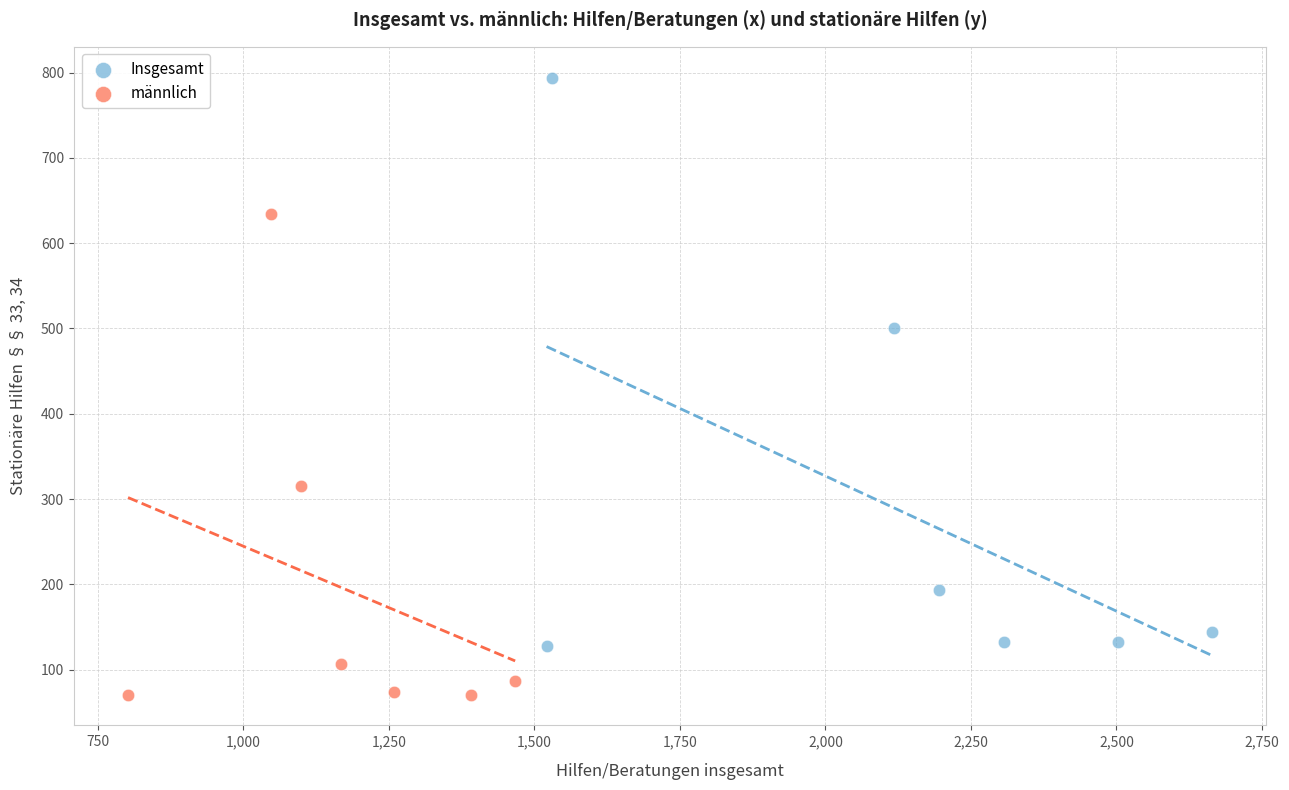

Which series contains the lowest Y value?

männlich